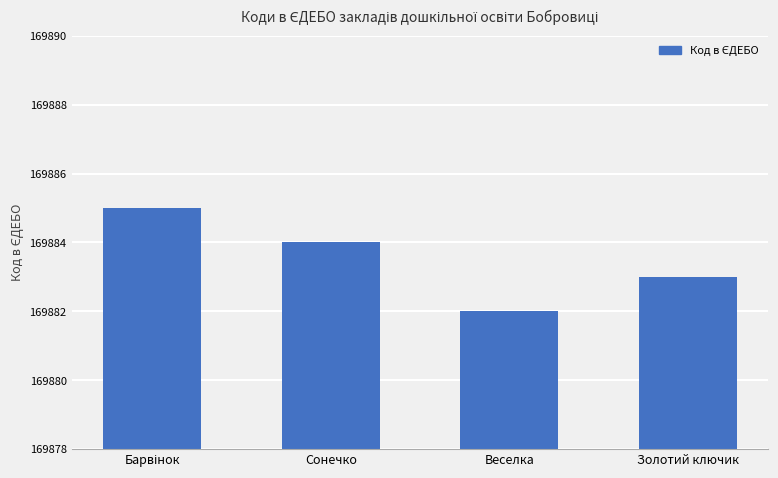

Reading left to right, extract all data points from this chart.

169885	169884	169882	169883